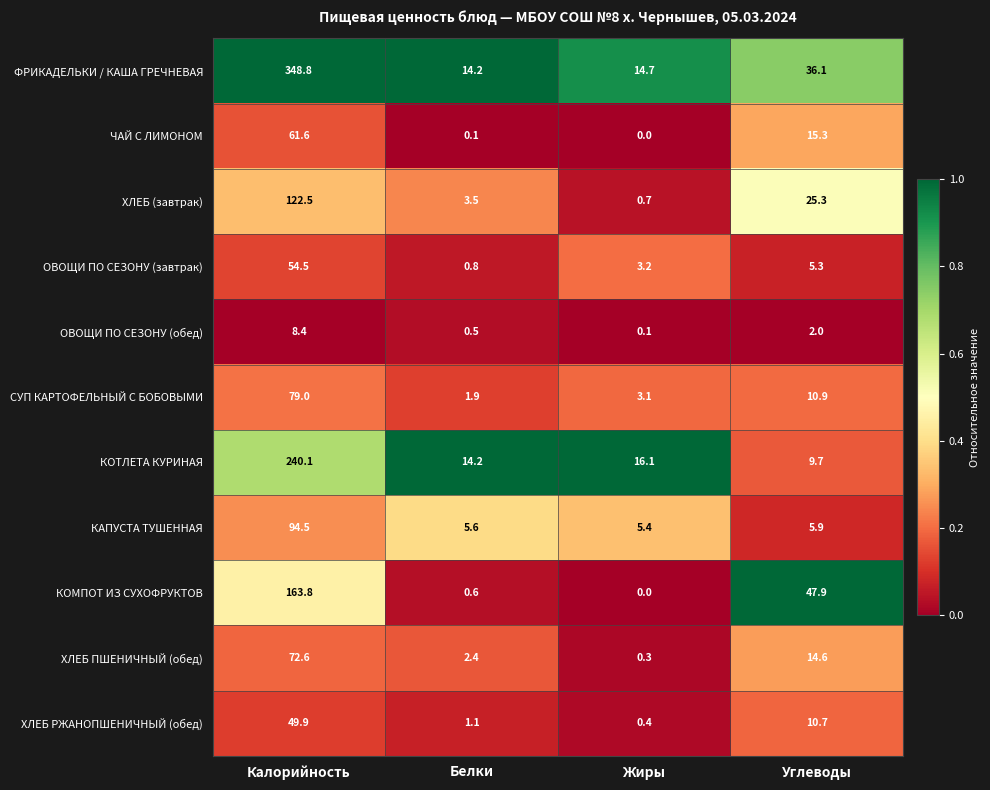

What is the highest value of the ХЛЕБ (завтрак) series?

122.5